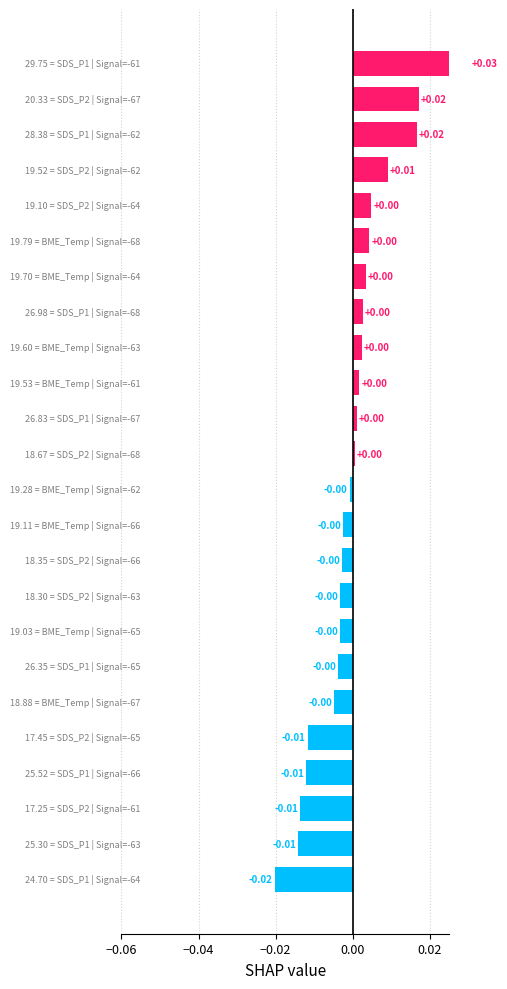

The value at 19 is 0.0. True or false?

False